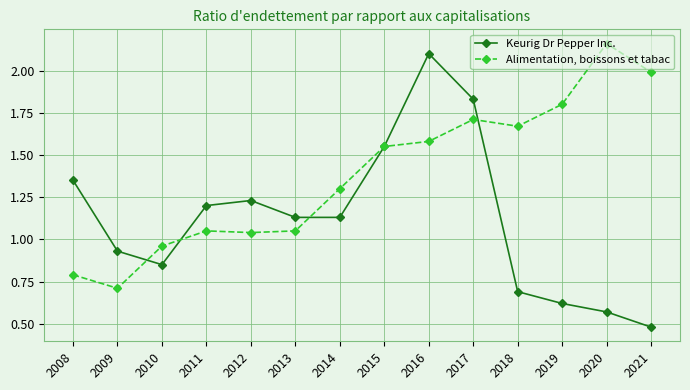

List the series in order of their peak value, lowest first.

Keurig Dr Pepper Inc., Alimentation, boissons et tabac